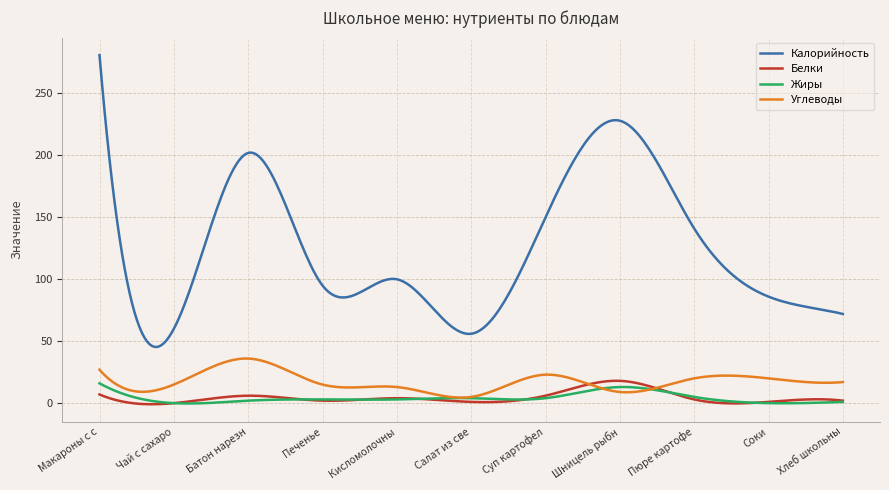

What is the highest value of the Калорийность series?

281.0